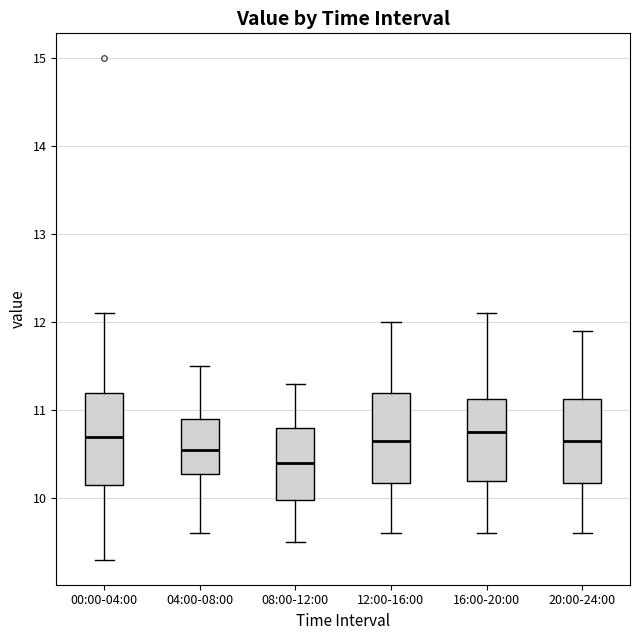

Which box's median line is the lowest?

08:00-12:00